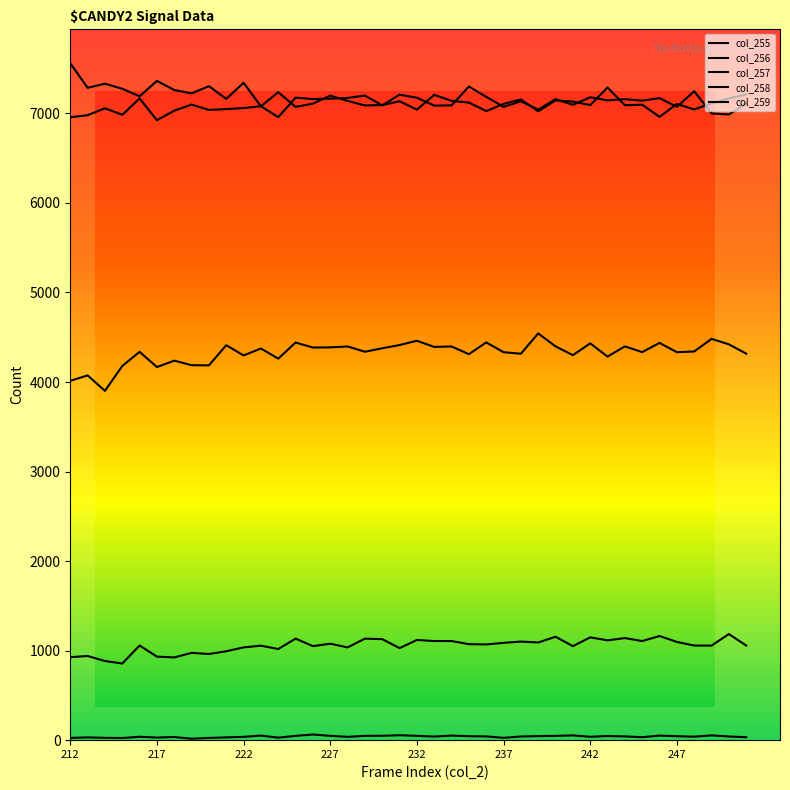

Reading left to right, extract all data points from this chart.

col_255: 25	31	26	24	38	29	35	16	25	31	37	51	28	48	63	48	37	48	49	55	48	40	51	44	42	26	41	45	48	53	38	46	42	33	51	44	39	53	41	33
col_256: 927	940	884	856	1057	933	924	975	962	993	1036	1055	1018	1134	1050	1077	1036	1134	1128	1028	1119	1107	1107	1072	1069	1087	1101	1091	1155	1050	1148	1115	1140	1107	1163	1097	1057	1056	1185	1057
col_257: 4013	4074	3901	4179	4337	4167	4239	4188	4186	4411	4297	4374	4261	4441	4385	4387	4397	4338	4377	4413	4461	4392	4397	4311	4442	4333	4316	4543	4398	4300	4432	4284	4398	4334	4437	4333	4341	4482	4421	4317
col_258: 6957	6980	7057	6985	7167	6924	7031	7099	7039	7048	7060	7080	6958	7176	7160	7165	7173	7199	7090	7209	7175	7087	7090	7300	7185	7073	7135	7042	7159	7096	7180	7146	7159	7142	7171	7073	7248	7000	6988	7110
col_259: 7561	7286	7332	7275	7191	7363	7261	7224	7304	7162	7342	7079	7237	7073	7109	7199	7140	7089	7093	7136	7042	7207	7140	7121	7026	7106	7156	7024	7145	7132	7093	7289	7091	7097	6961	7106	7044	7112	7168	7212